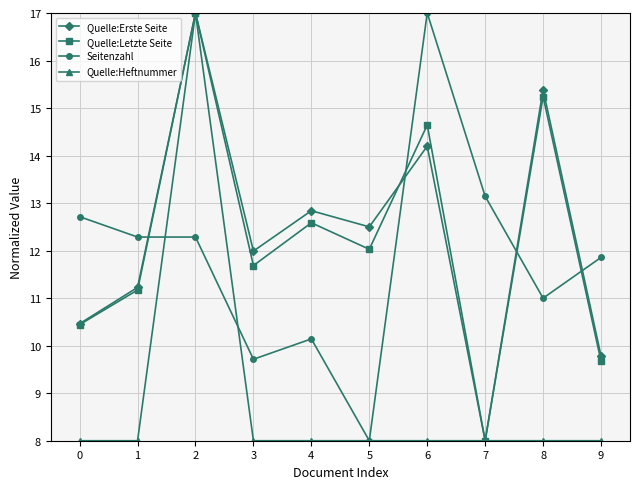

Rank the categories by Quelle:Letzte Seite value from lowest to highest.

7, 9, 0, 1, 3, 5, 4, 6, 8, 2